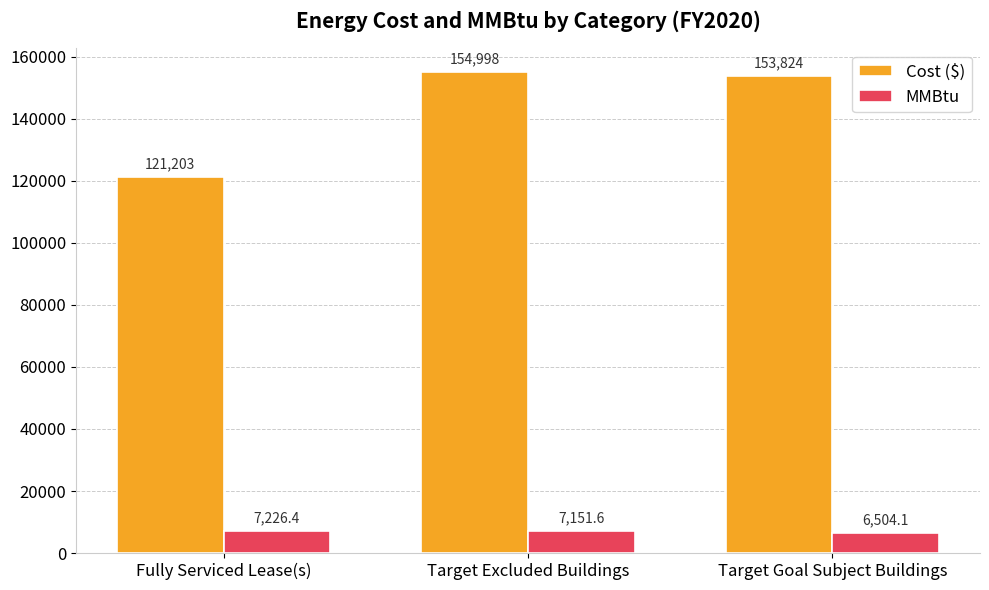

How many bars are there in each group?

2